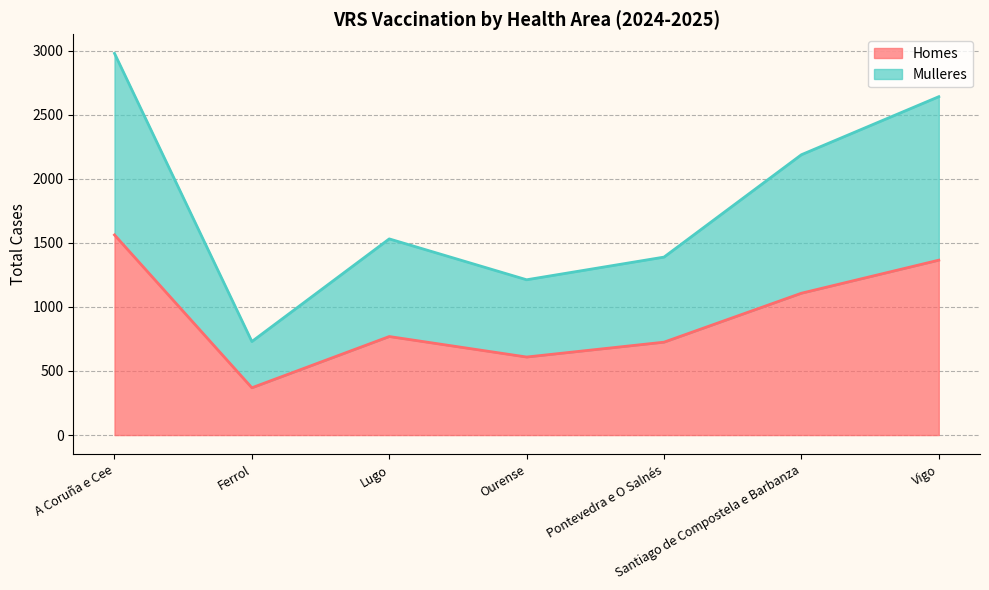

What is the total value across all series at Ourense?

1212